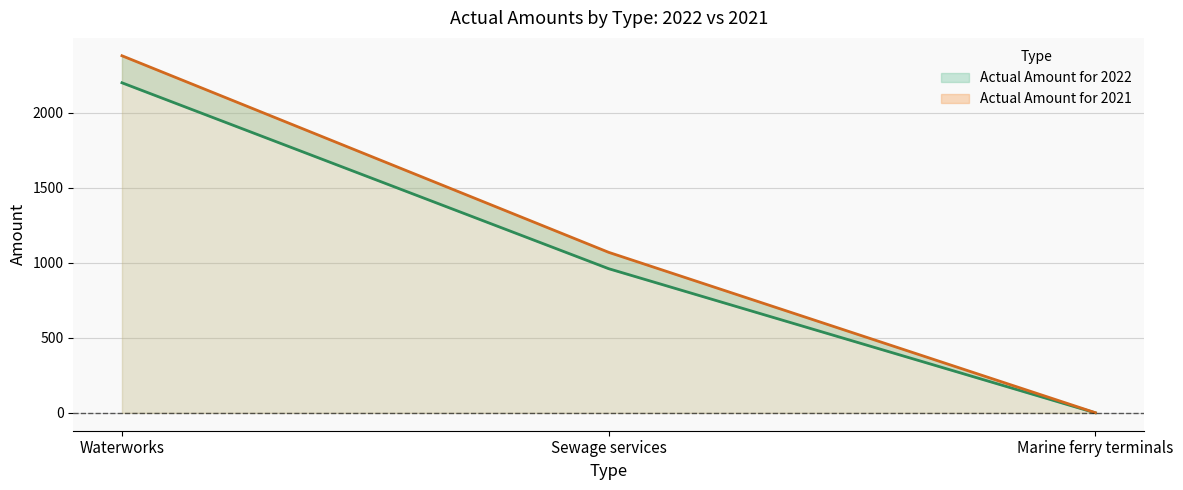

Which category has the highest value in the Actual Amount for 2021 series?

Waterworks